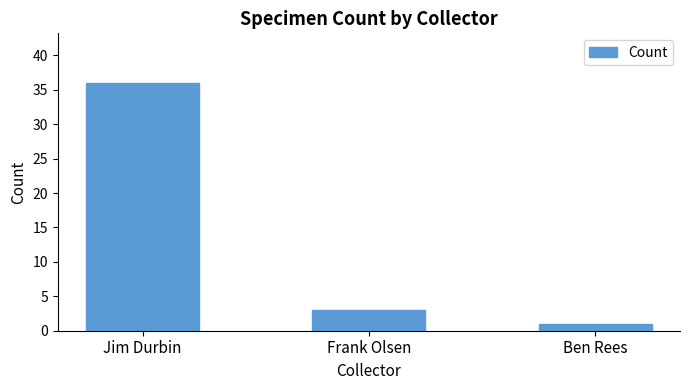

Which label corresponds to the largest value in the chart?

Jim Durbin